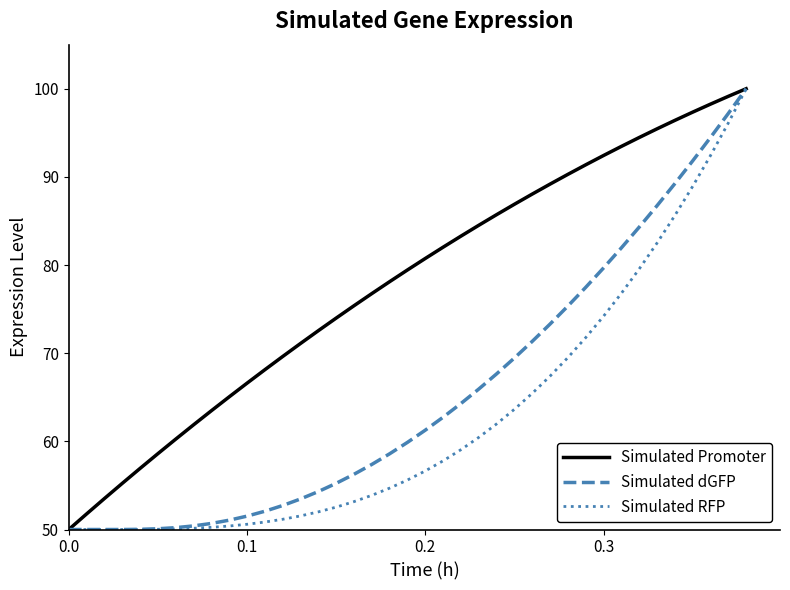

Rank the series by their average value, from lowest to highest.

Simulated RFP, Simulated dGFP, Simulated Promoter